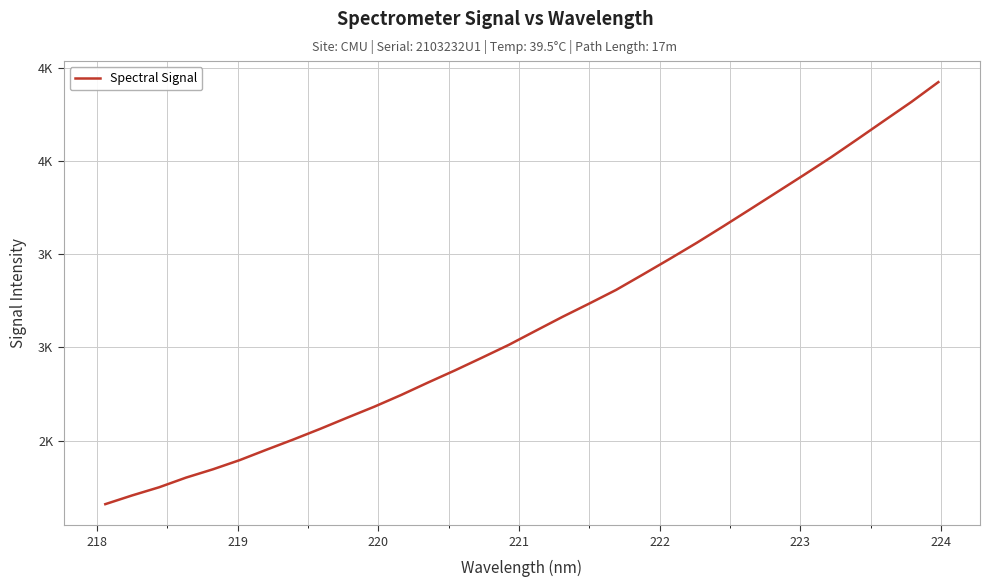

Does the chart display data point markers on the line(s)?

No